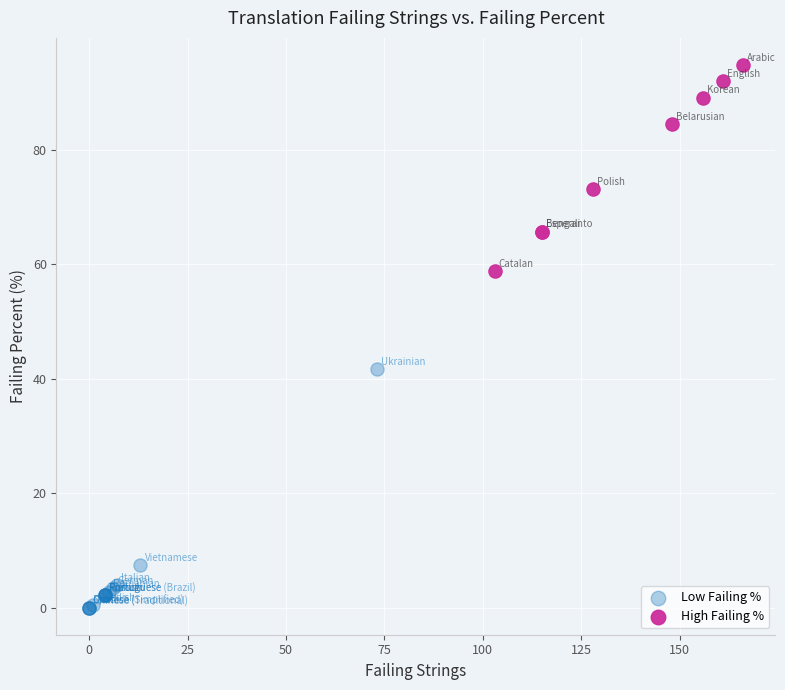

Which series contains the highest Y value?

High Failing %